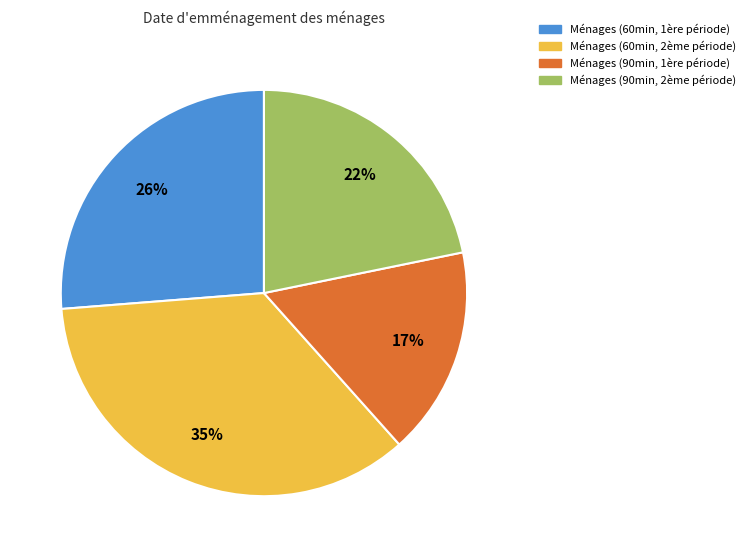

Is there a majority slice in this chart?

No